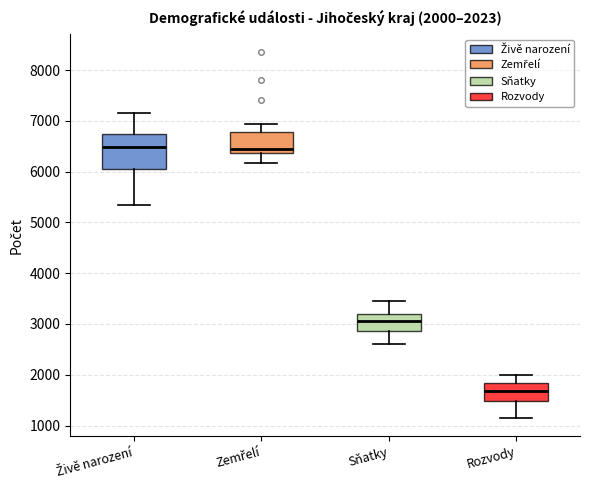

Comparing the boxes themselves (not the whiskers), which one is the tallest?

Živě narození